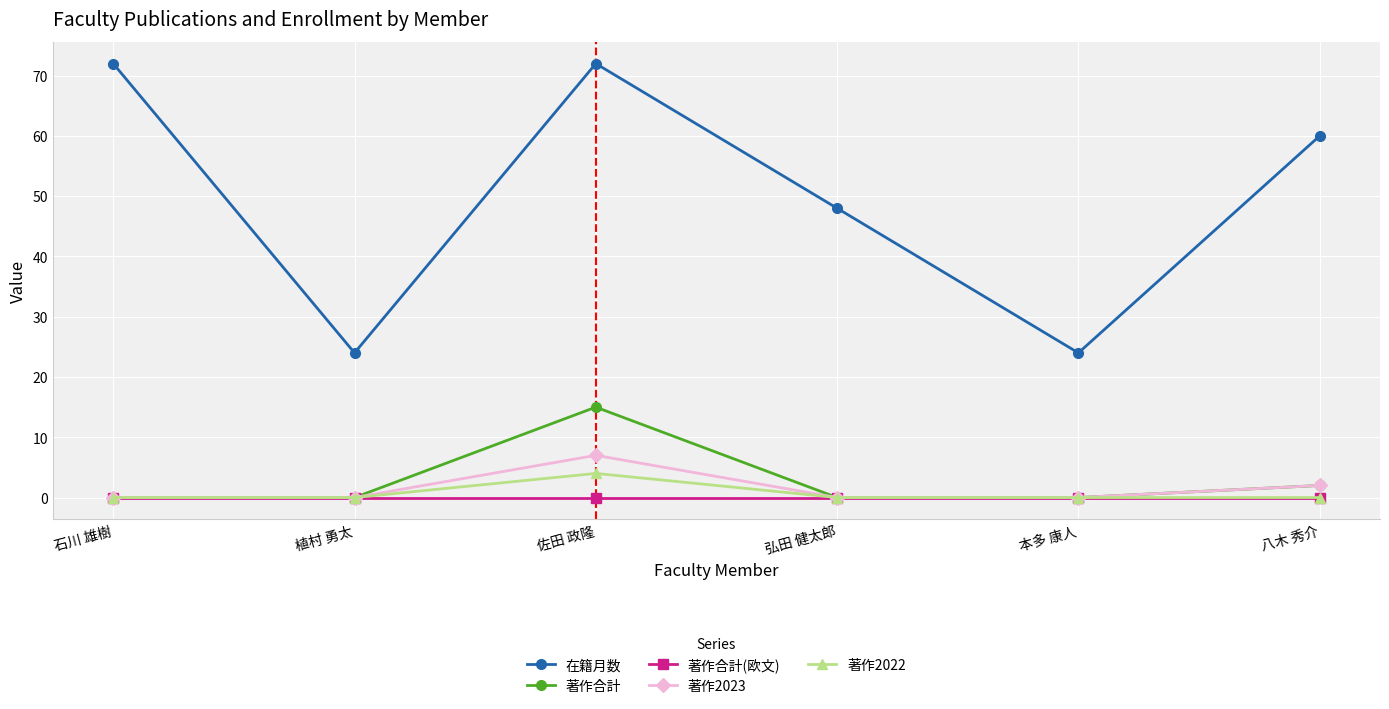

True or false: 在籍月数 and 著作2023 cross at least once.

False